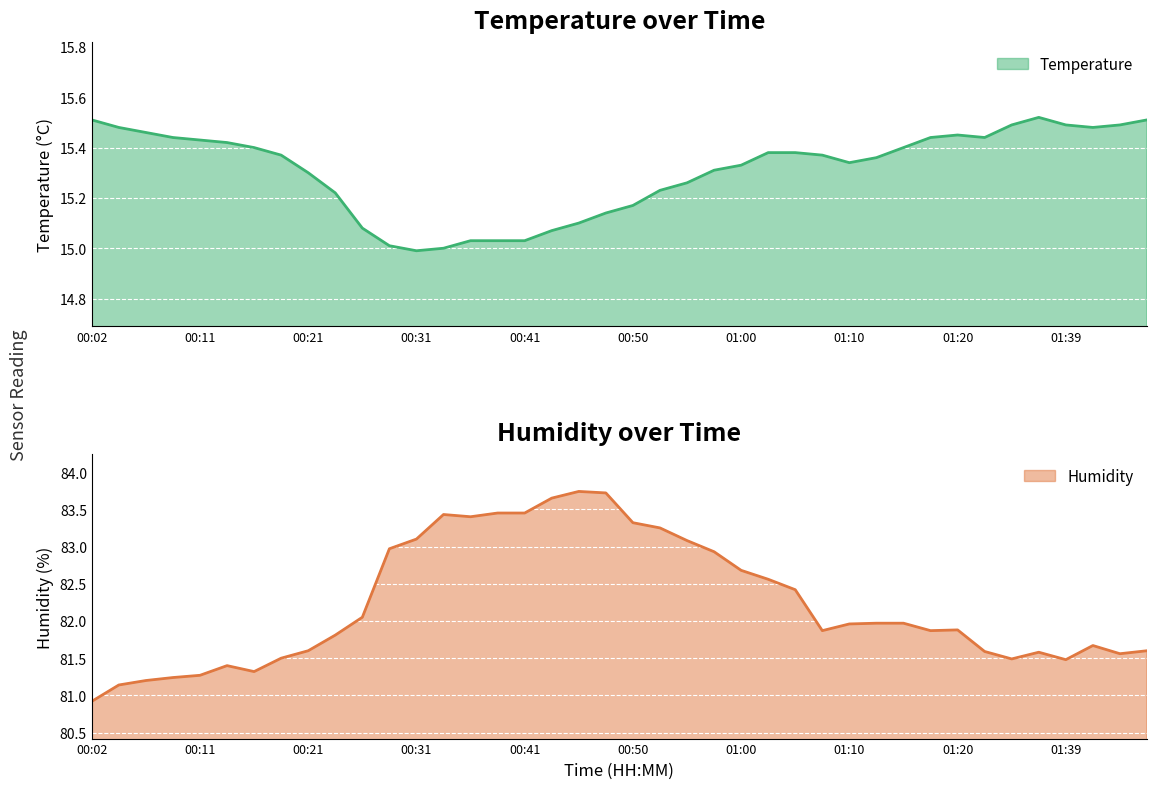

At which category does the chart reach its minimum across all series?

00:31